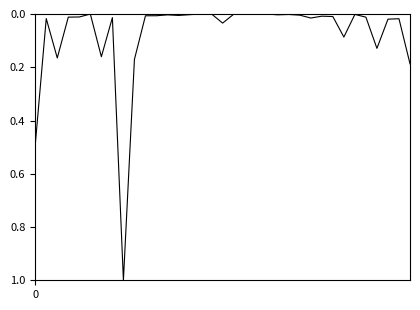

What is the maximum value shown in the chart?

1.0